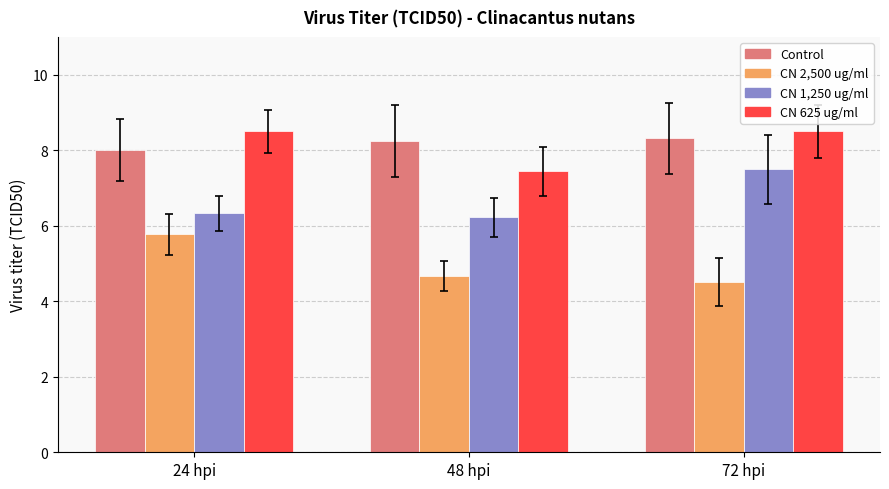

What is the minimum value for CN 1,250 ug/ml?

6.2